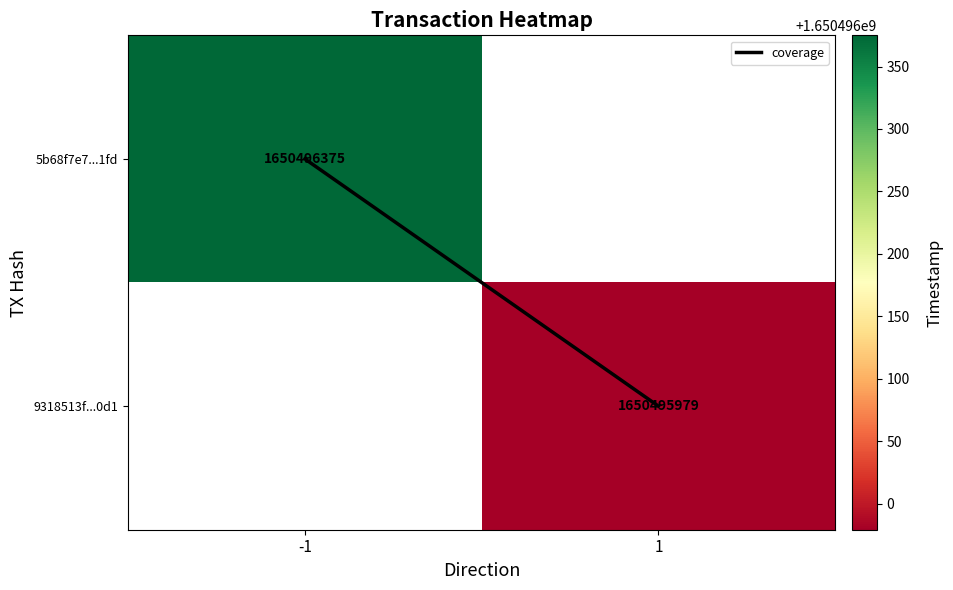

What is the maximum value for coverage?

1.0